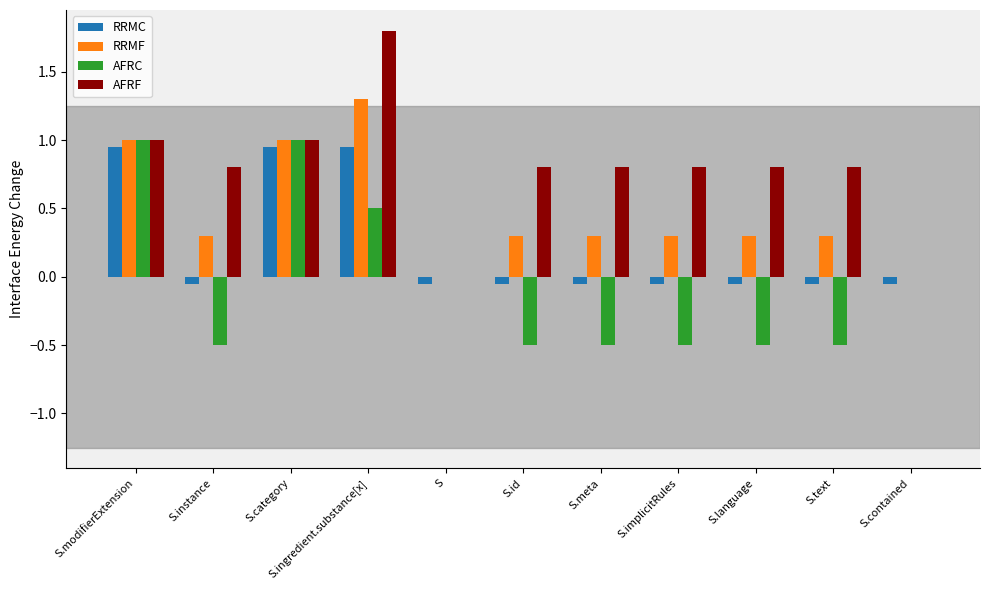

Which series has the largest total across all categories?

AFRF